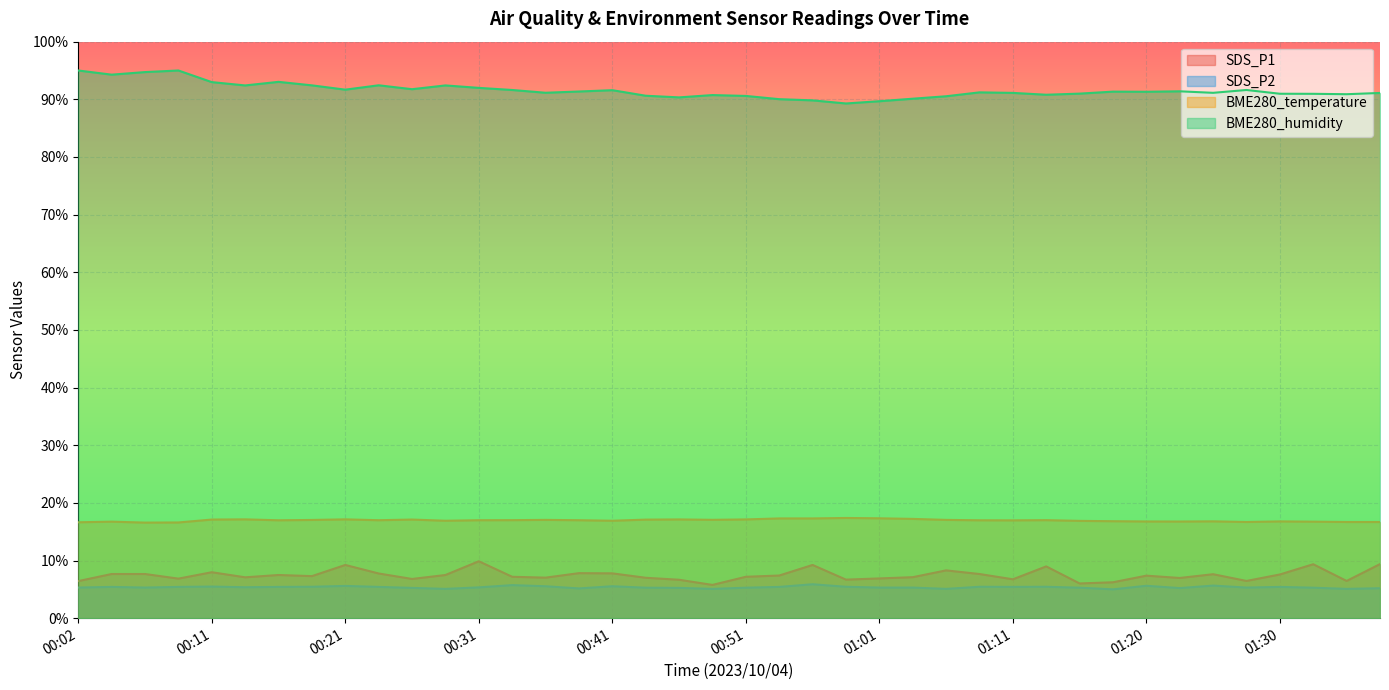

What is the total value across all series at 01:38?

122.4